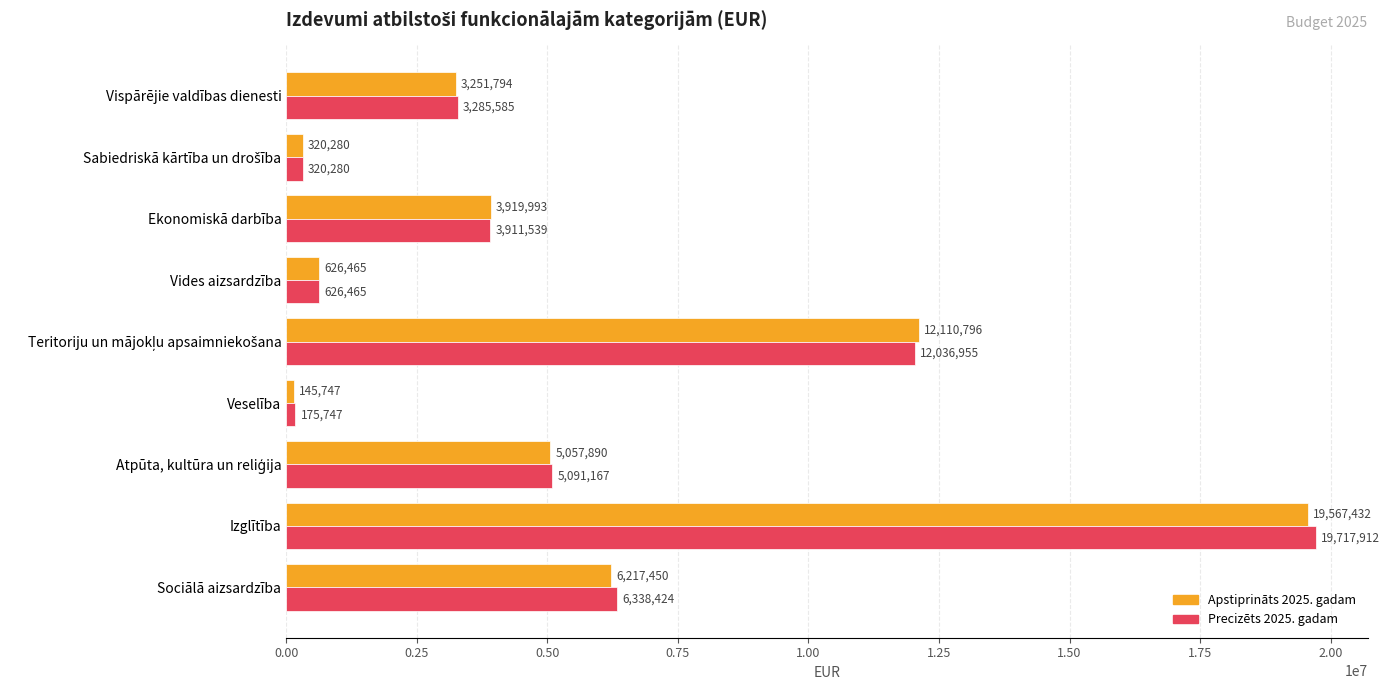

Rank the series by their average value, from lowest to highest.

Apstiprināts 2025. gadam, Precizēts 2025. gadam